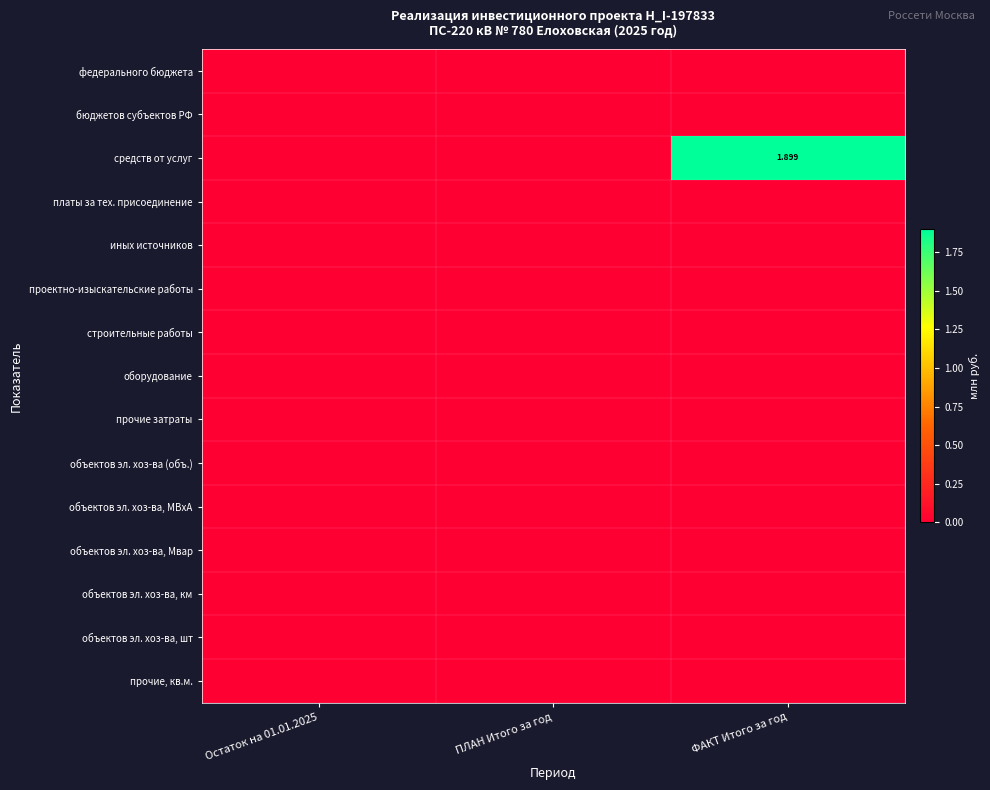

At which category is the sum across all series the highest?

ФАКТ Итого за год